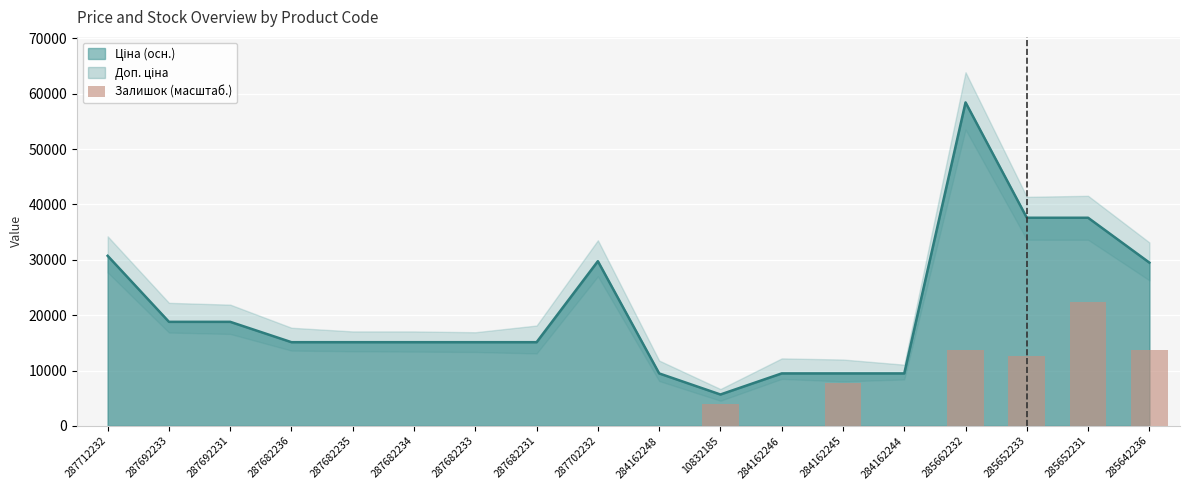

How many values exceed 0?

6